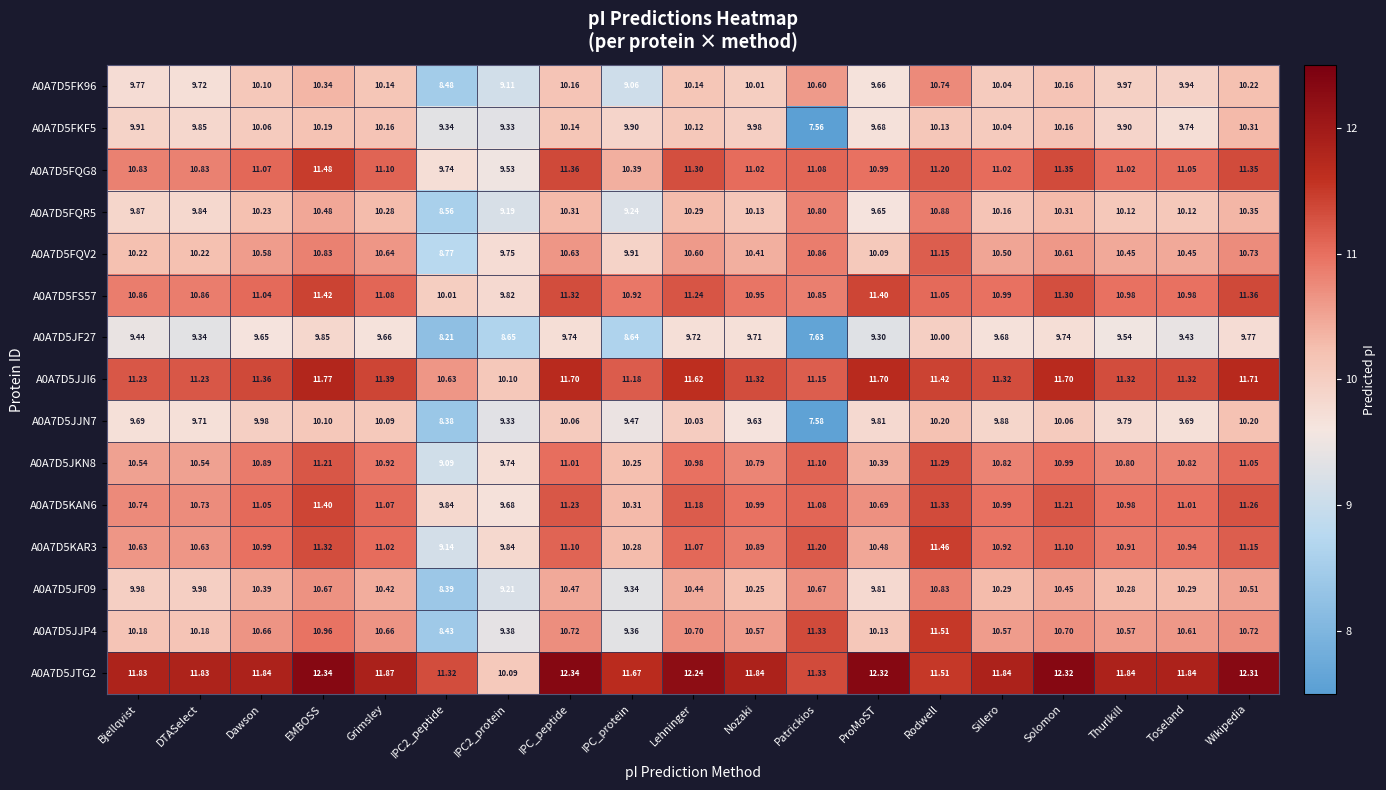

How many data points in A0A7D5FK96 are less than 10?

8